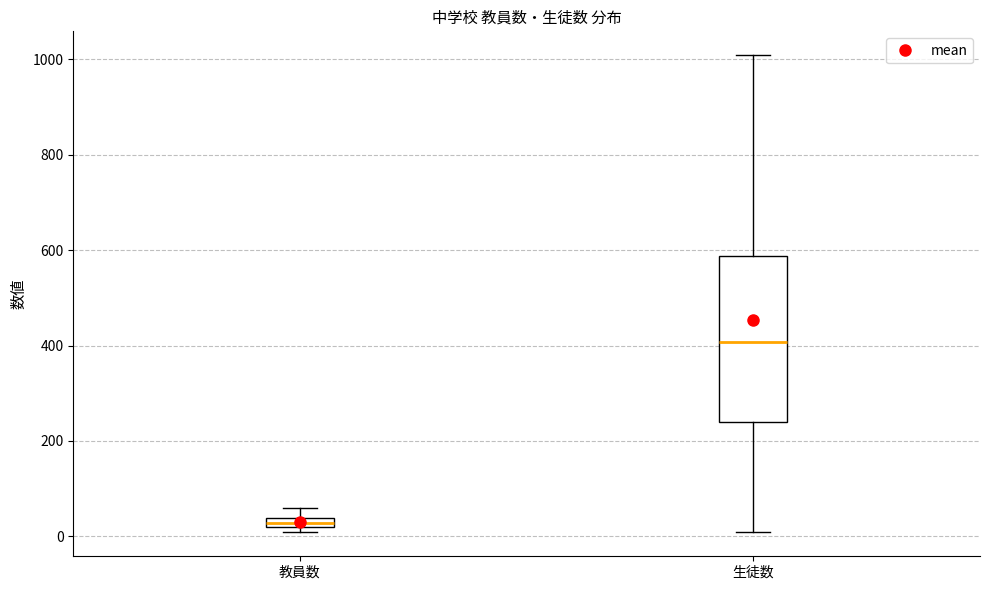

Which box has the highest median line?

生徒数